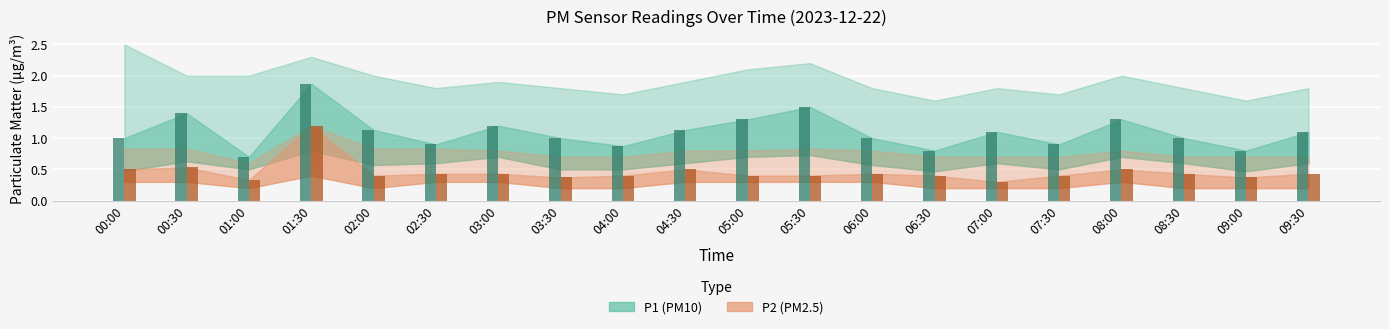

Which category has the highest value across all series?

01:30